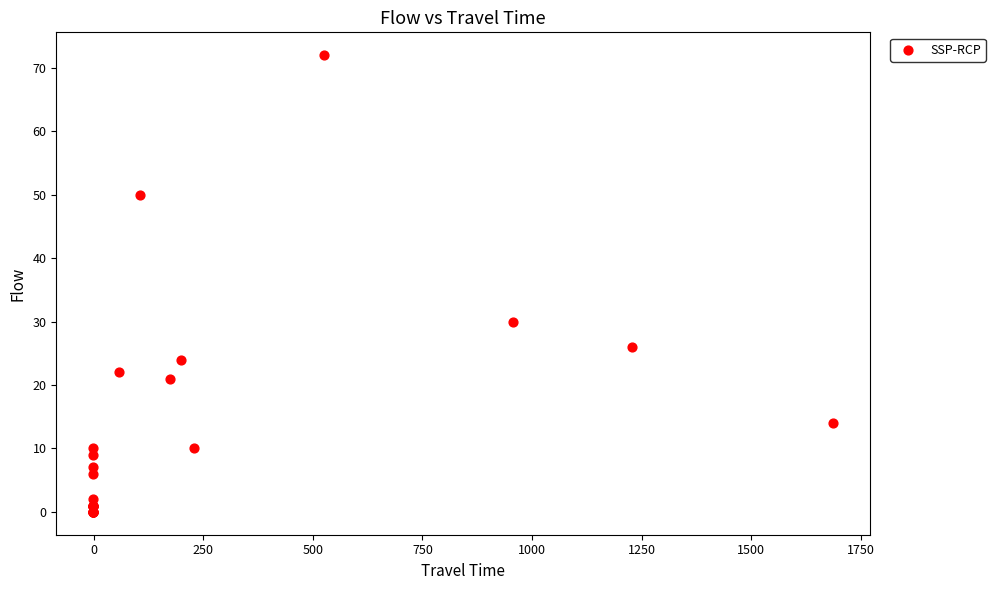

What Y value in the scatter plot is closest to 36?

30